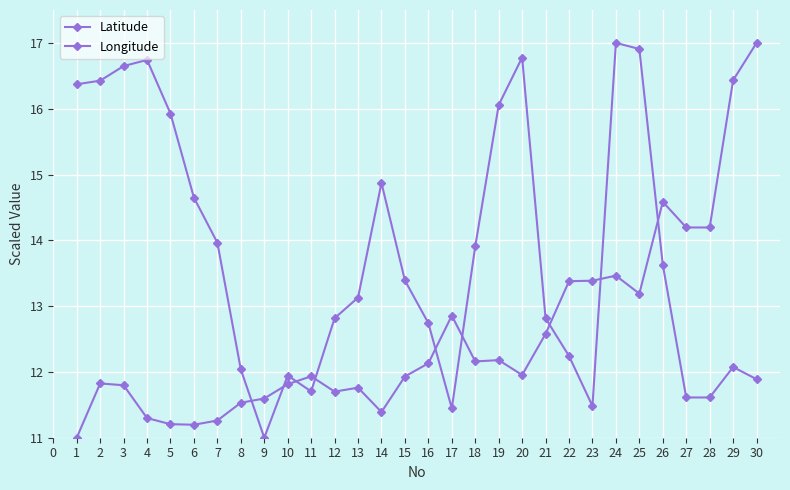

How many interior local valleys does the Latitude series have?

6